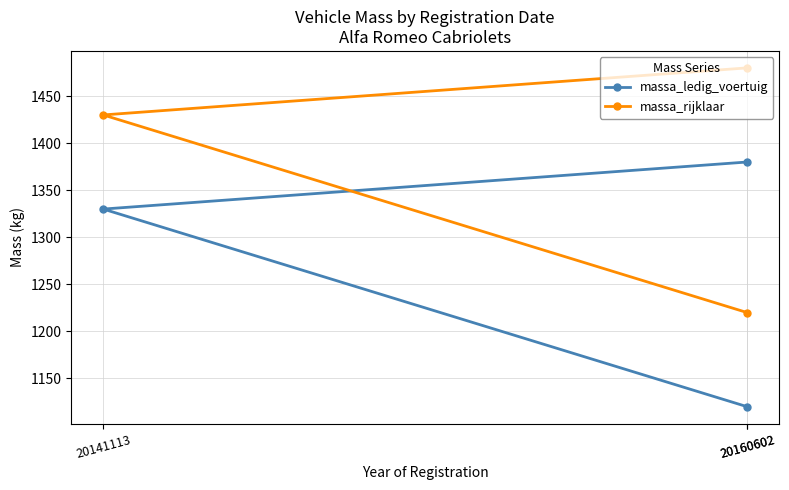

Which series changed the most between 20160602 and 20141113?

massa_ledig_voertuig